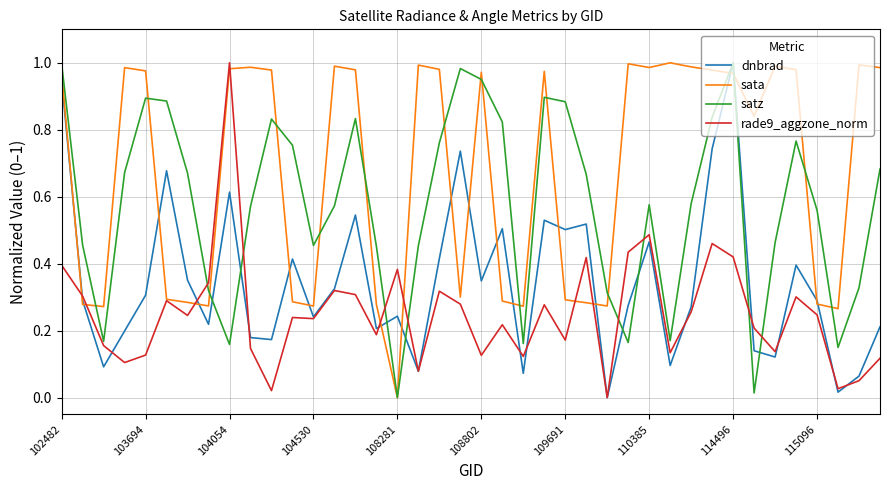

Count the number of categories in the chart.

40